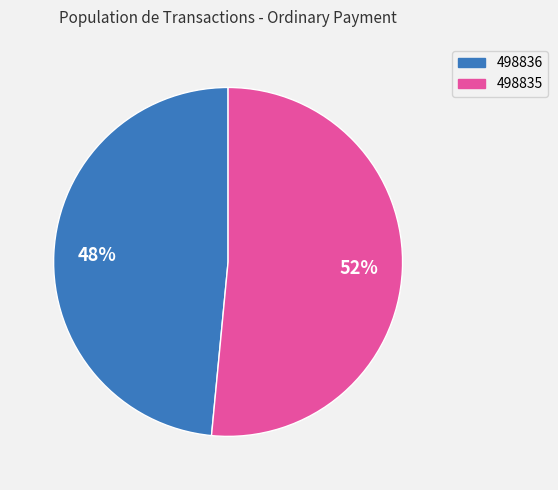

To the nearest percent, what is the combined percentage of 498835 and 498836?

100%